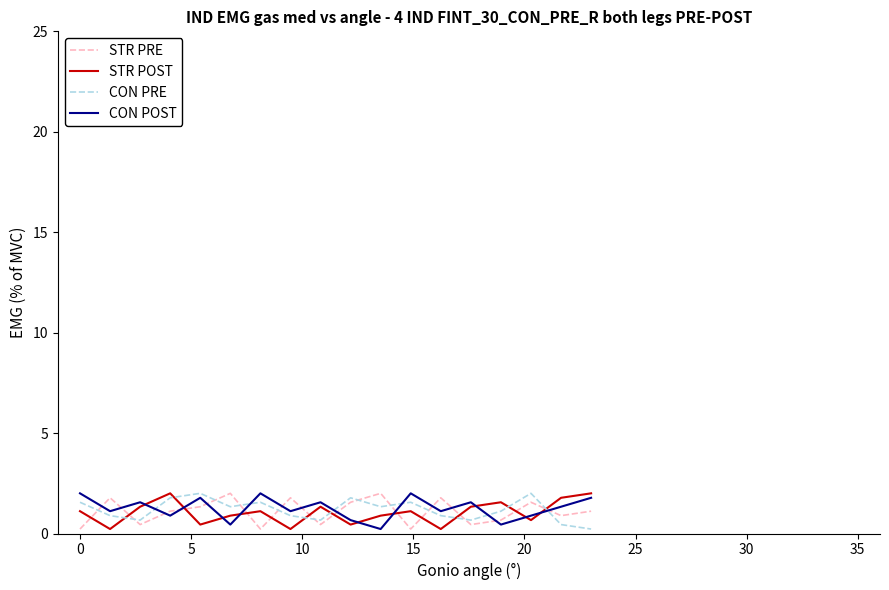

How many values in the CON POST series exceed 1?

12